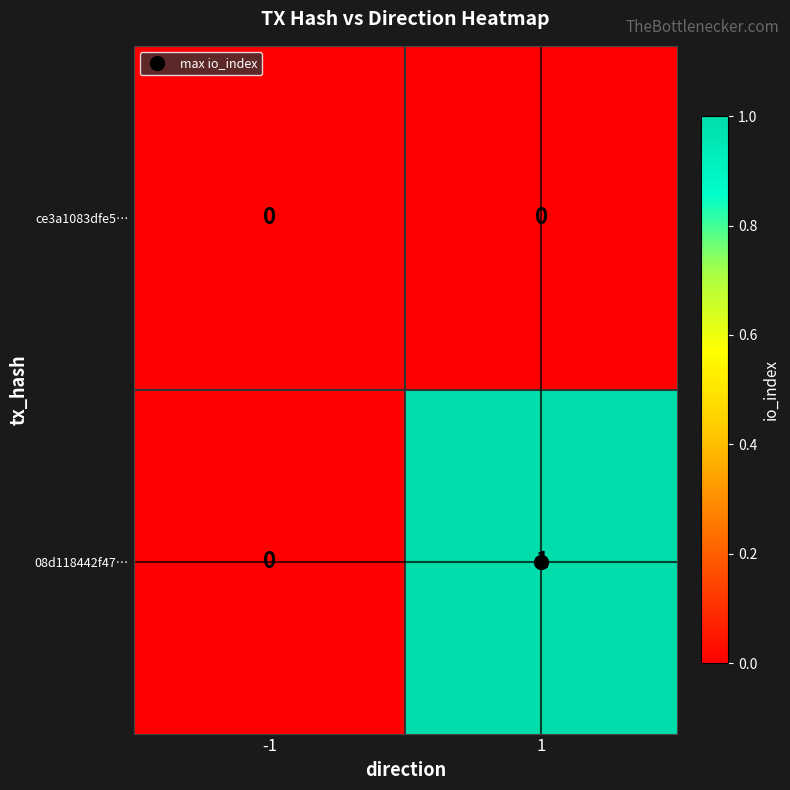

The value of ce3a1083dfe5… at 1 is 0. True or false?

True